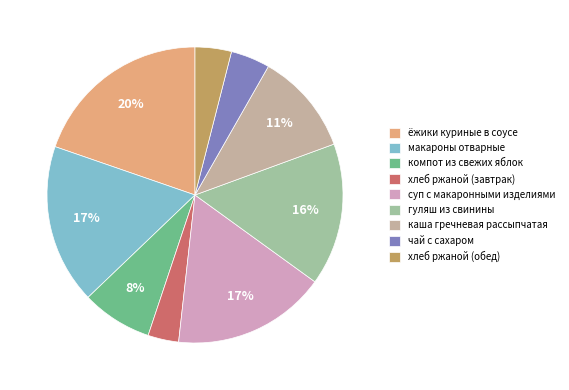

True or false: компот из свежих яблок accounts for 1% of the total.

False